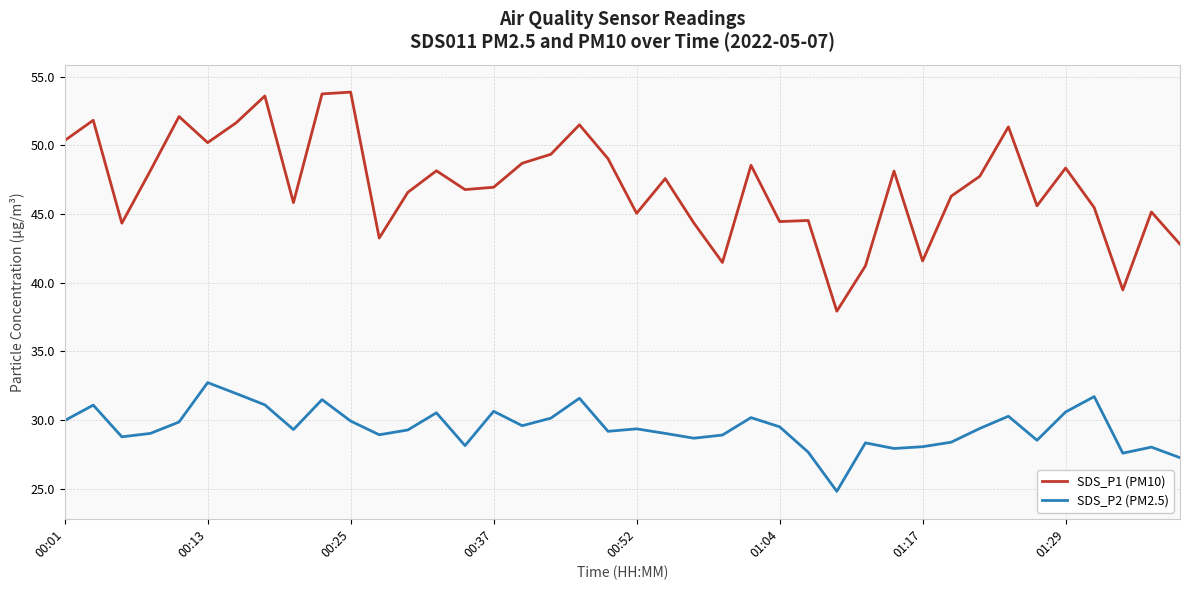

What is the maximum value for SDS_P2 (PM2.5)?

32.7